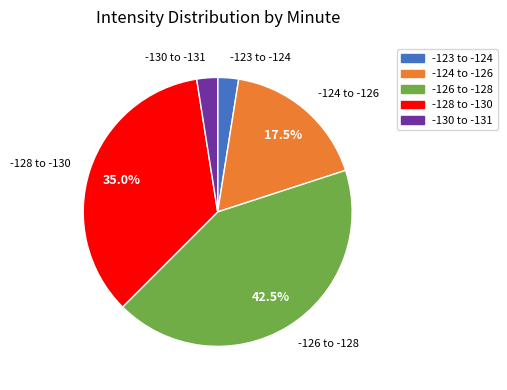

Does any single category account for the majority?

No